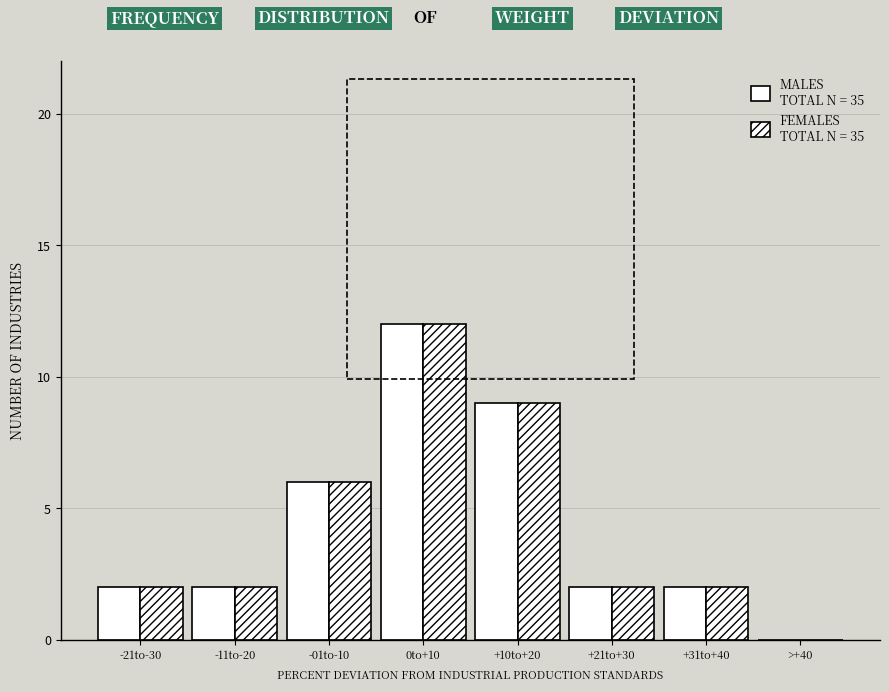

Count the number of categories in the chart.

8